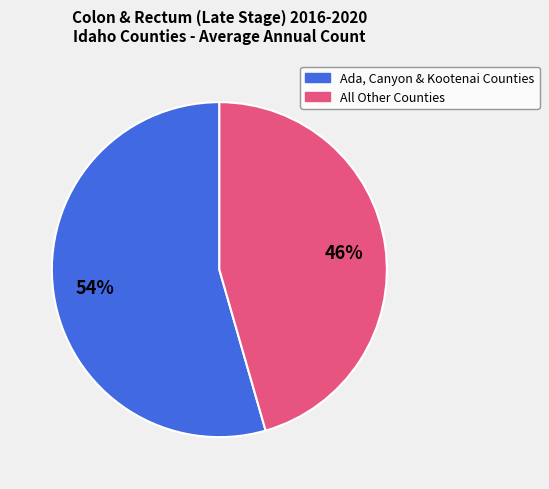

Between All Other Counties and Ada, Canyon & Kootenai Counties, which is larger?

Ada, Canyon & Kootenai Counties